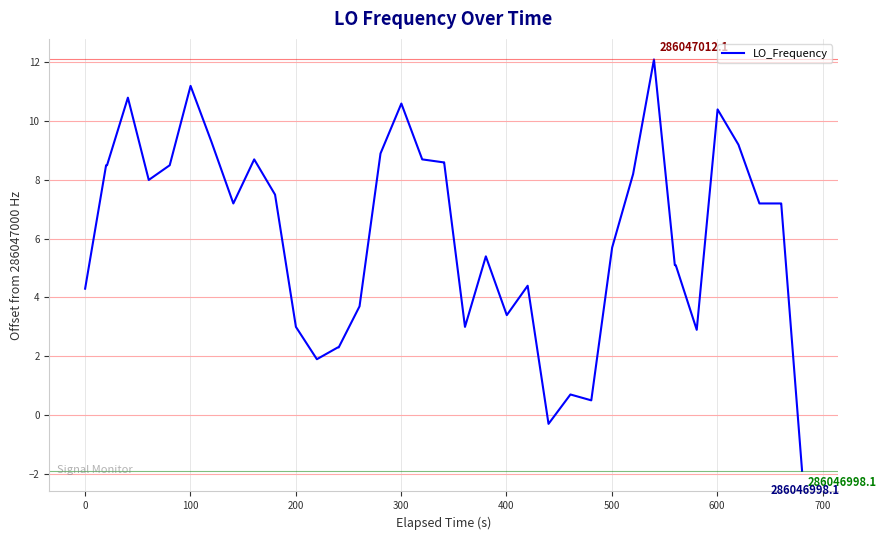

How many values are below 7?

18